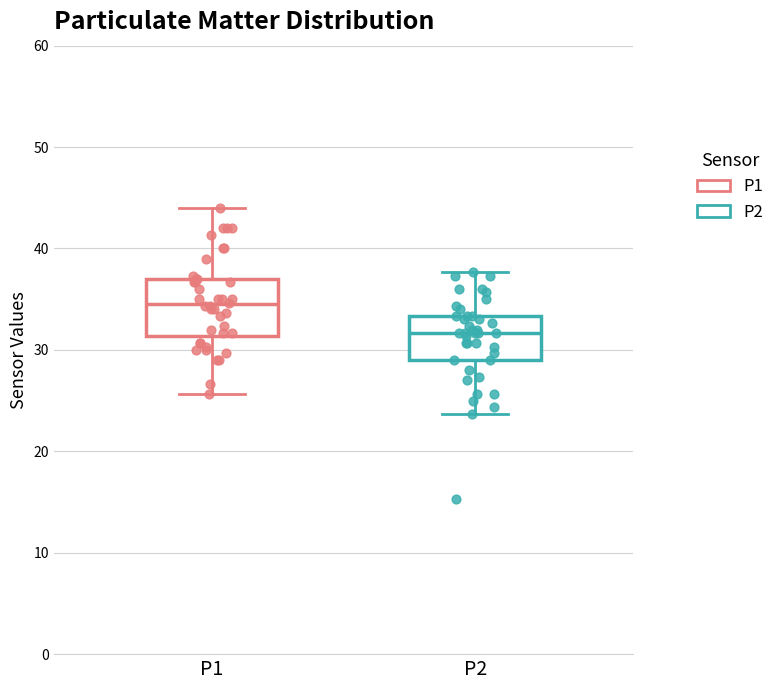

Which box has the highest median line?

P1